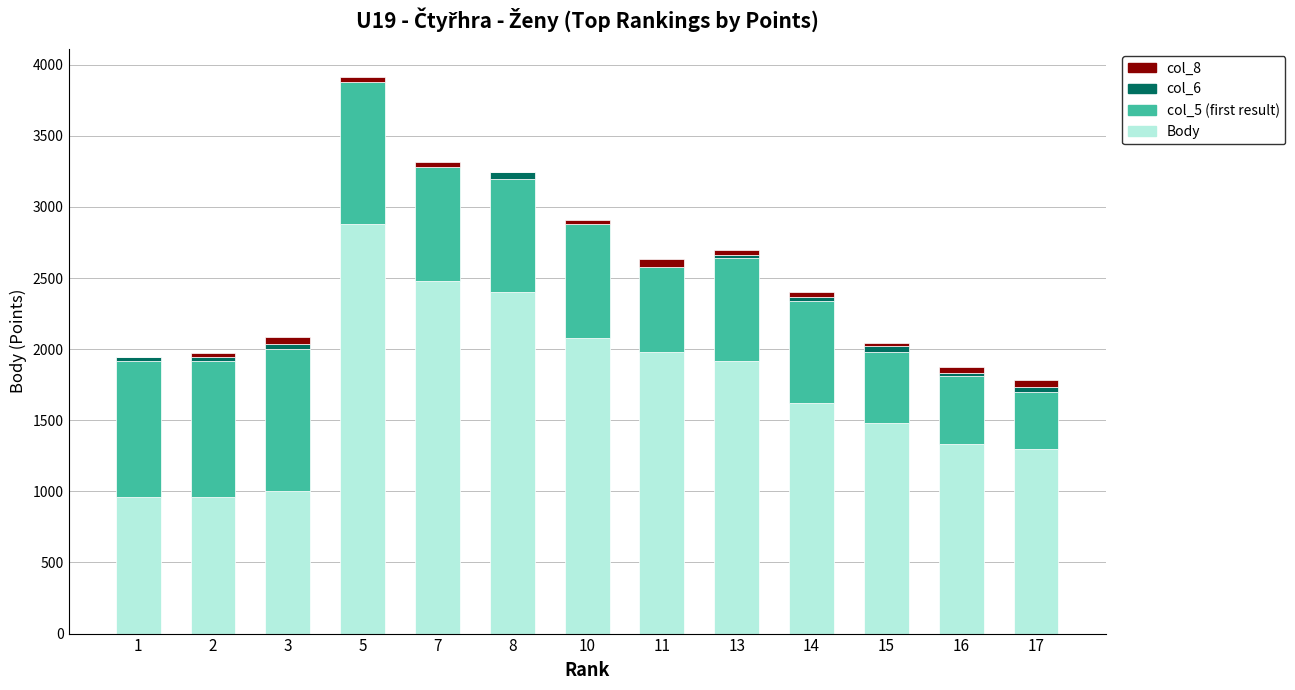

At which category is the sum across all series the highest?

5